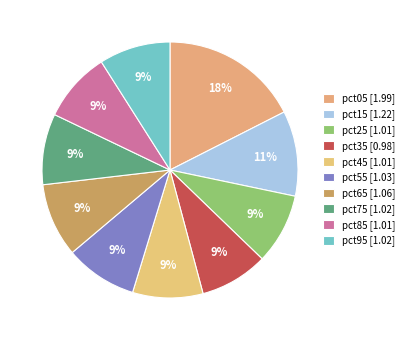

True or false: pct35 accounts for 9% of the total.

True